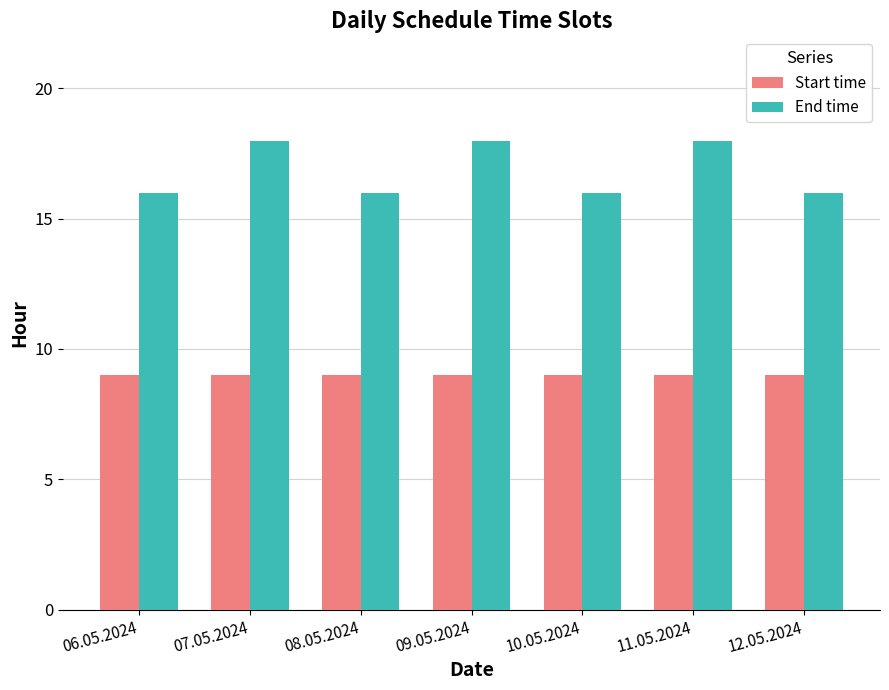

What is the label of the 4th bar from the left?

09.05.2024